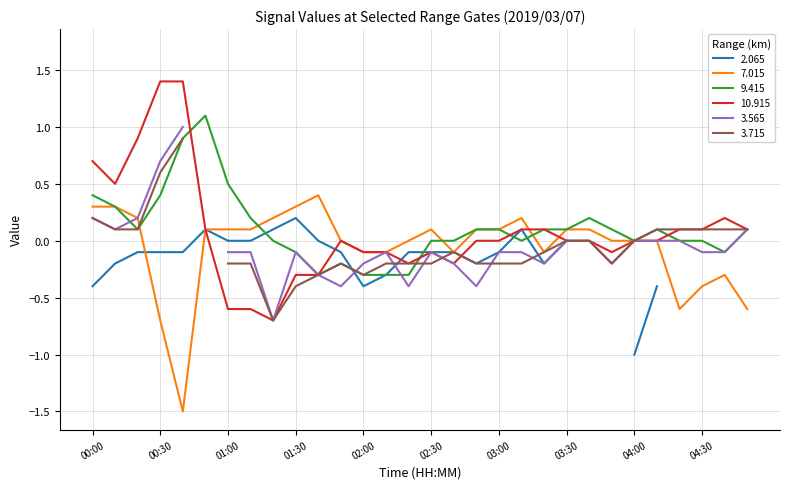

The value of 10.915 at 03:00 is 1.0. True or false?

False